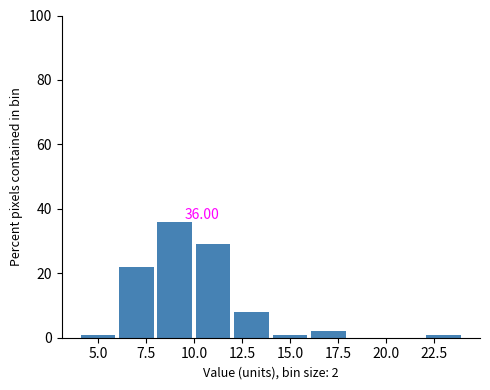

Which range on the x-axis has the tallest bar?

8 to 10